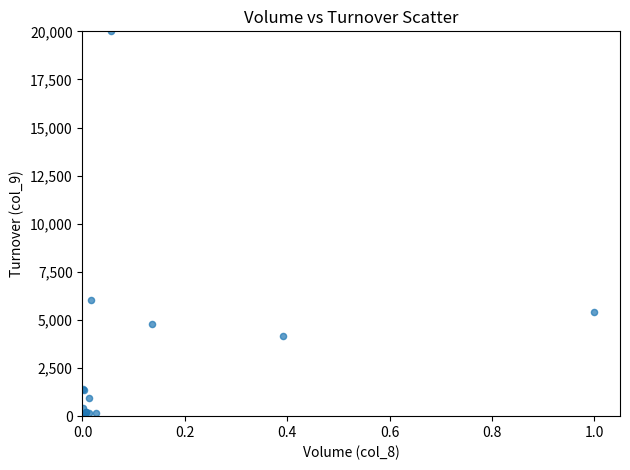

What Y value in the scatter plot is closest to 10000?

6047.0